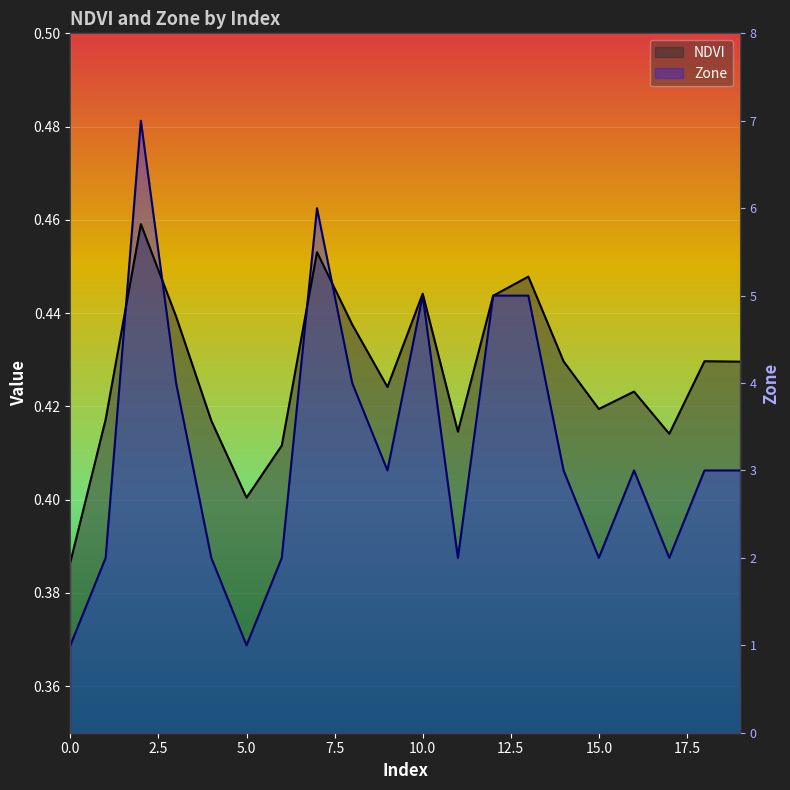

In NDVI, how many points are higher than both neighbors (excluding endpoints)?

6